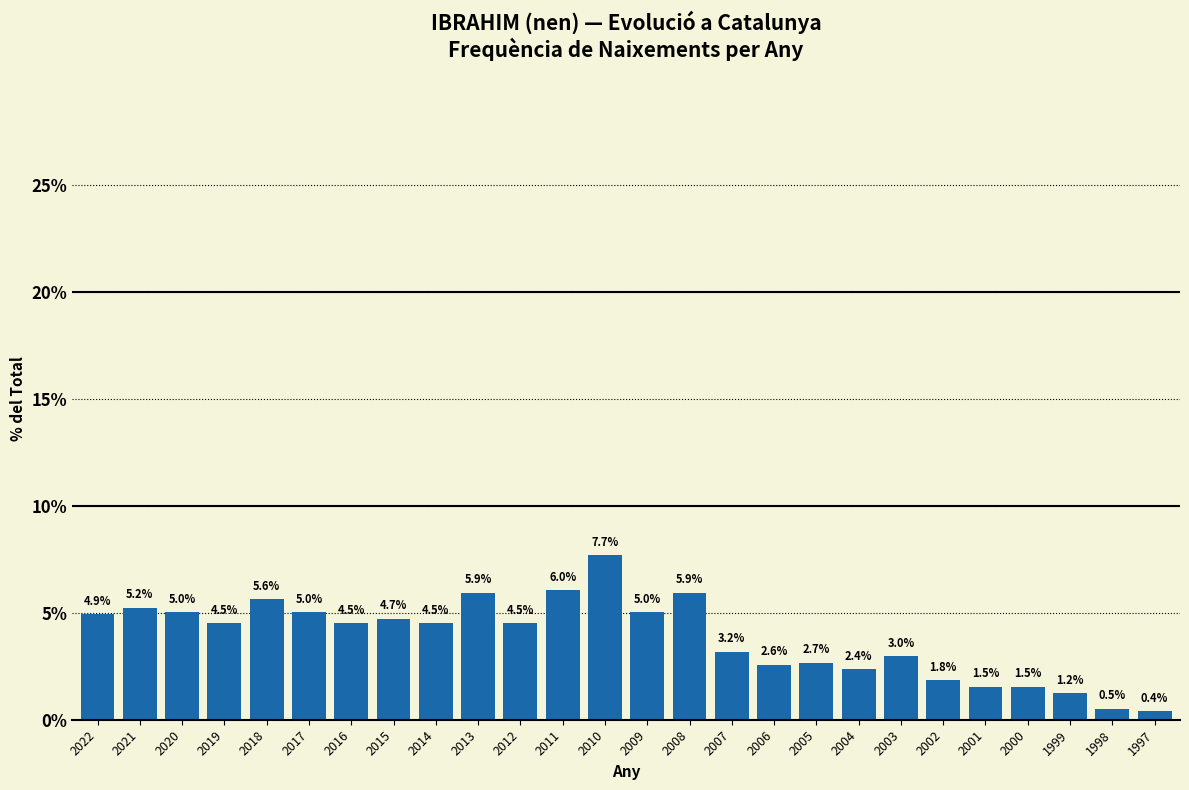

Reading left to right, list all the values displayed in this chart.

4.9	5.2	5.0	4.5	5.6	5.0	4.5	4.7	4.5	5.9	4.5	6.0	7.7	5.0	5.9	3.2	2.6	2.7	2.4	3.0	1.8	1.5	1.5	1.2	0.5	0.4